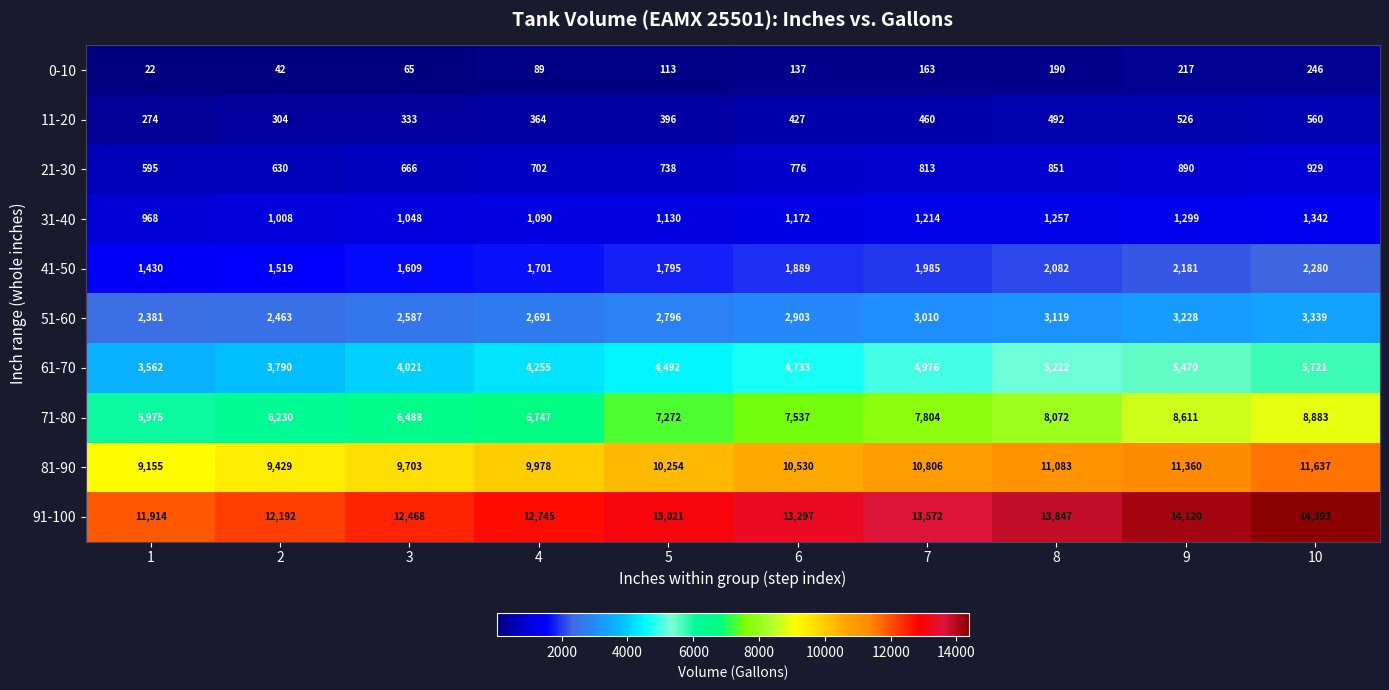

List the labels in order of 71-80 value, largest first.

10, 9, 8, 7, 6, 5, 4, 3, 2, 1